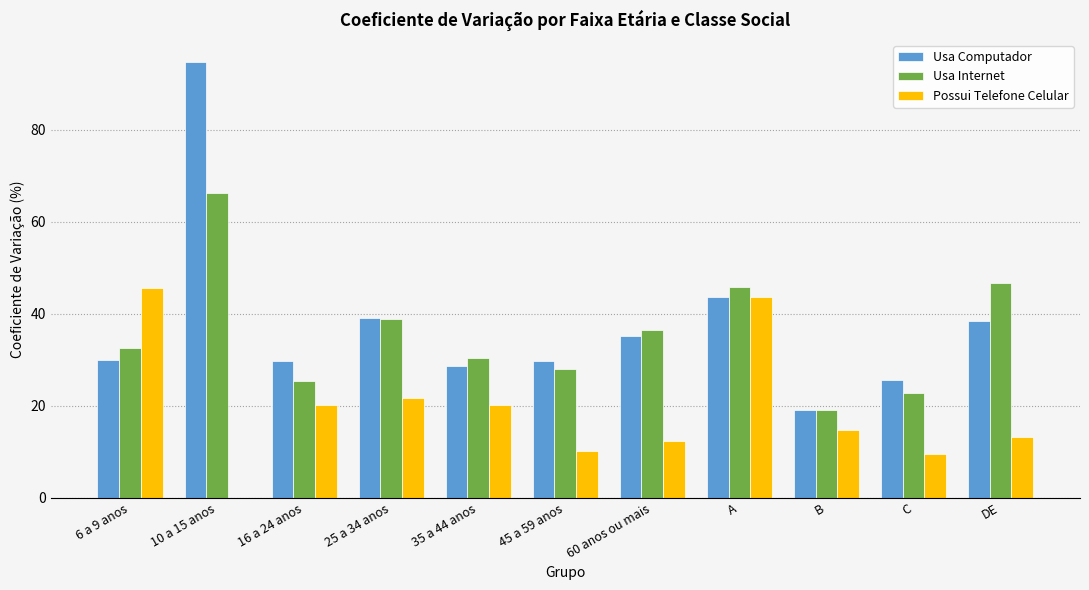

At which label does Usa Computador reach its peak?

10 a 15 anos